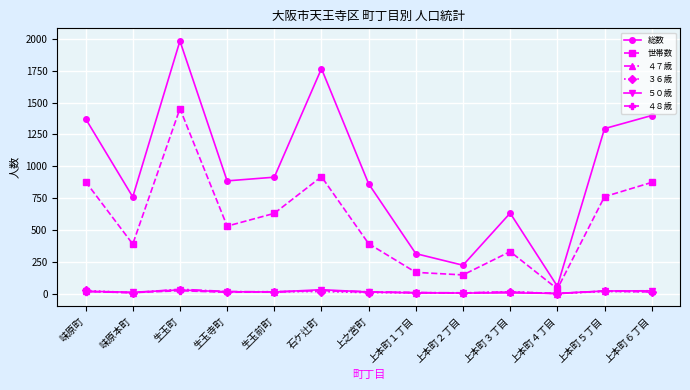

Is this an area chart (filled region under the line)?

No